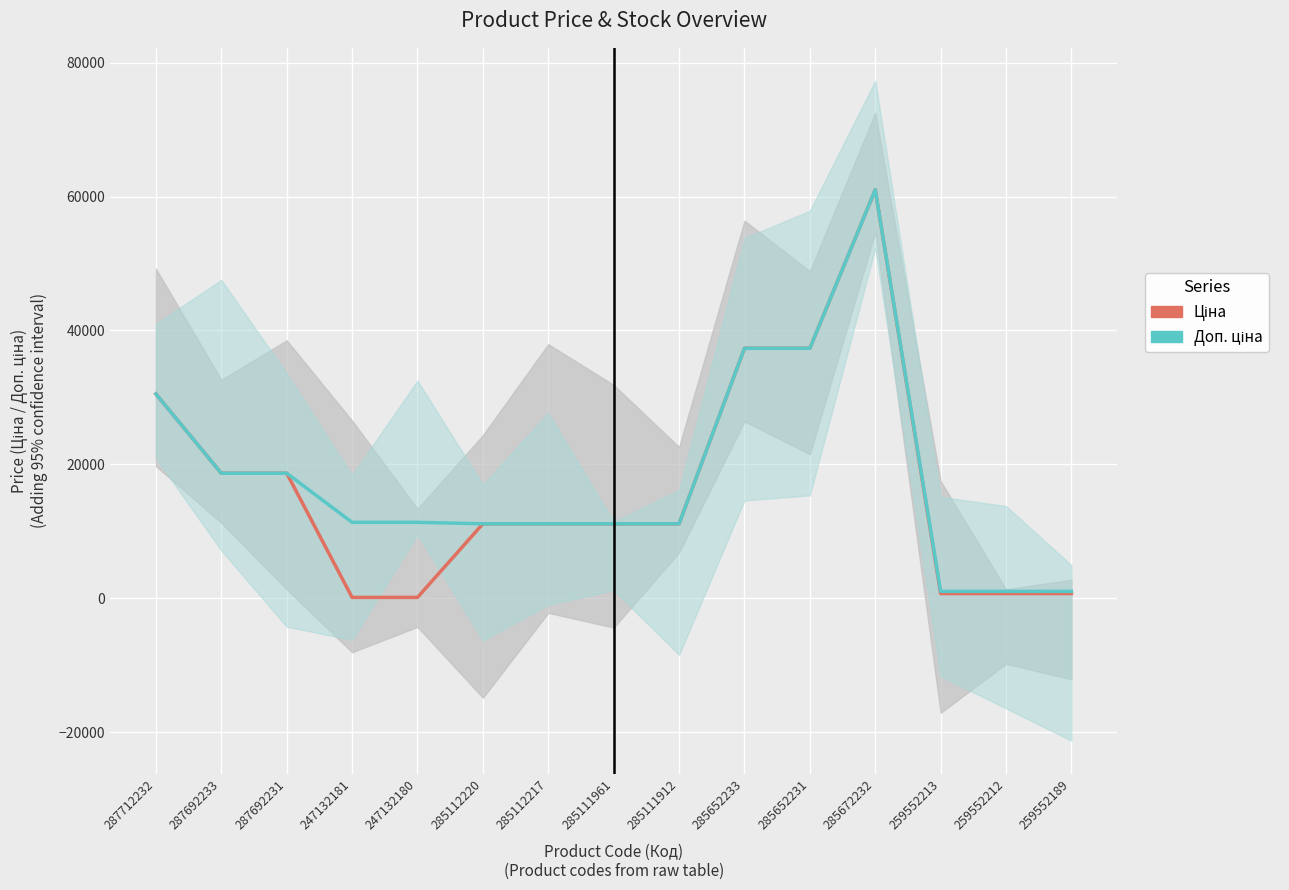

What position from the left is 259552212?

14